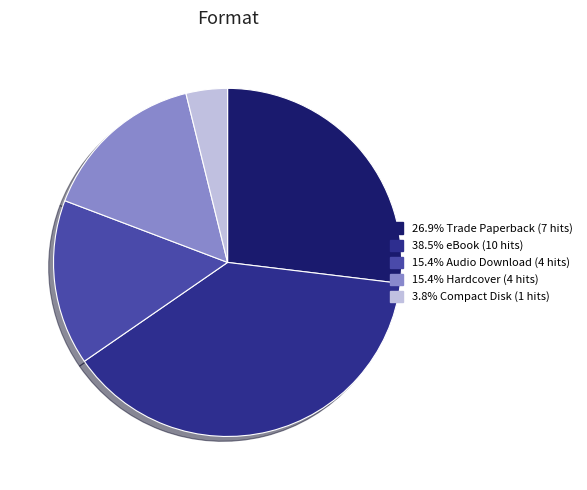

Is there any slice that represents more than half of the pie?

No